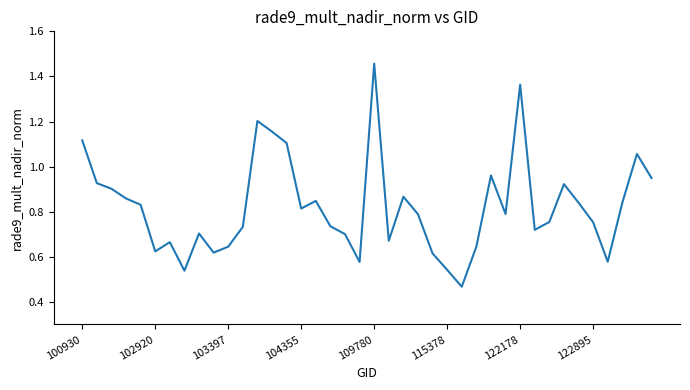

Which category has the highest value across all series?

109780